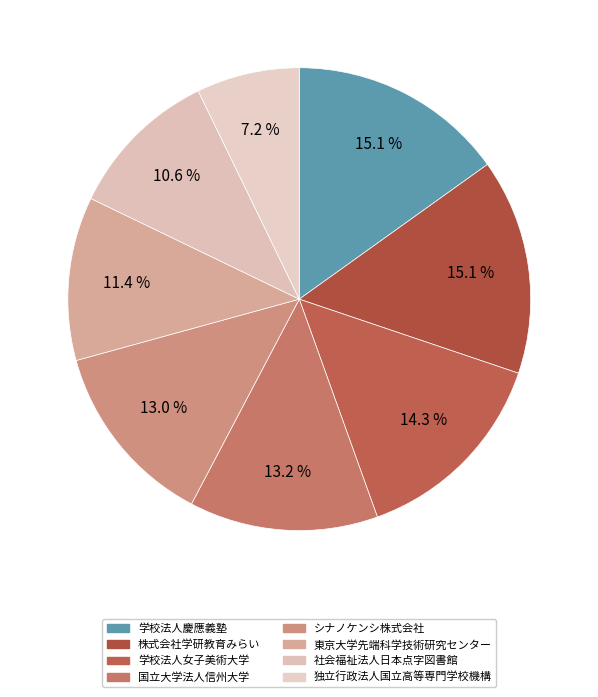

How many slices are in this pie chart?

8